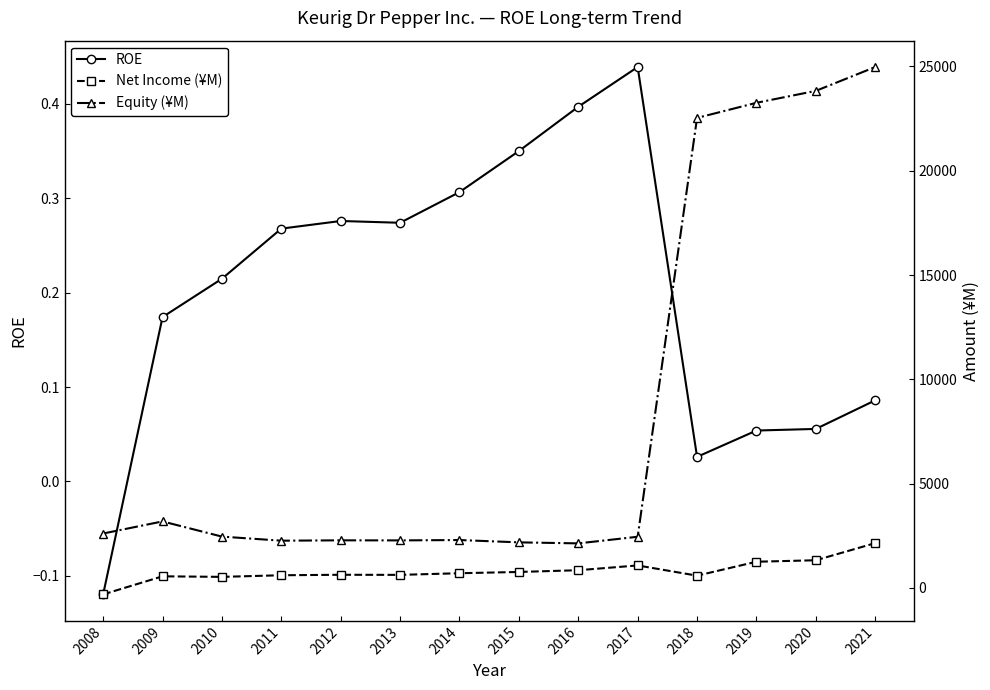

Reading left to right, list all the values displayed in this chart.

ROE: 2008=-0.1	2009=0.2	2010=0.2	2011=0.3	2012=0.3	2013=0.3	2014=0.3	2015=0.3	2016=0.4	2017=0.4	2018=0.0	2019=0.1	2020=0.1	2021=0.1
Net Income (¥M): 2008=-312.0	2009=555.0	2010=528.0	2011=606.0	2012=629.0	2013=624.0	2014=703.0	2015=764.0	2016=847.0	2017=1076.0	2018=586.0	2019=1254.0	2020=1325.0	2021=2146.0
Equity (¥M): 2008=2607.0	2009=3187.0	2010=2459.0	2011=2263.0	2012=2280.0	2013=2277.0	2014=2294.0	2015=2183.0	2016=2134.0	2017=2451.0	2018=22533.0	2019=23257.0	2020=23829.0	2021=24972.0